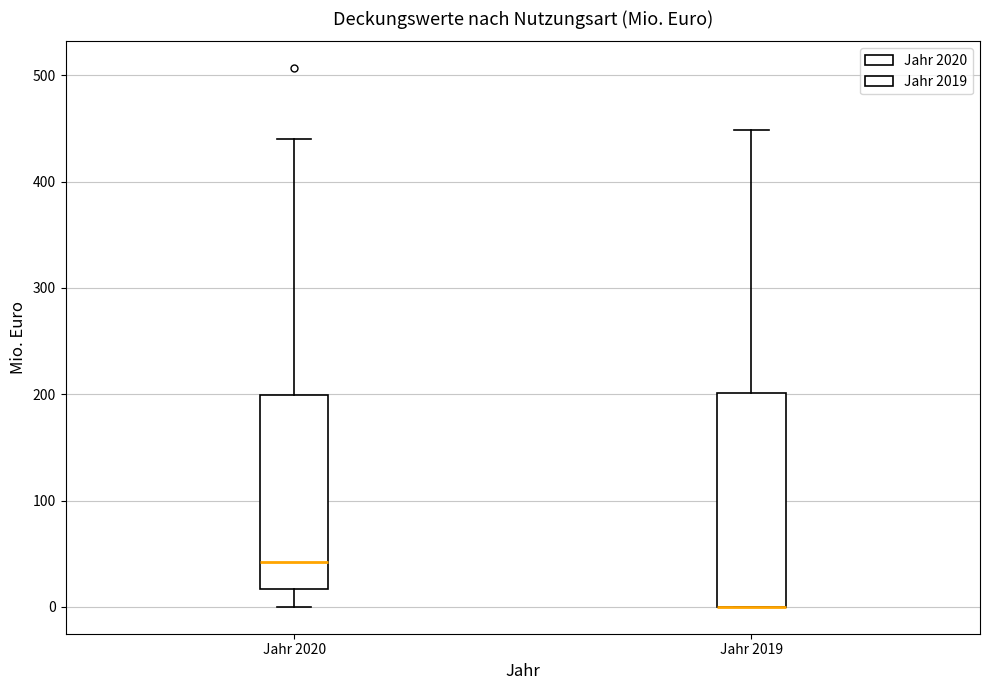

Where is the lower edge of the box for Jahr 2020 on the y-axis? The values are not printed on the chart, so give them approximately, as read against the axis.

20